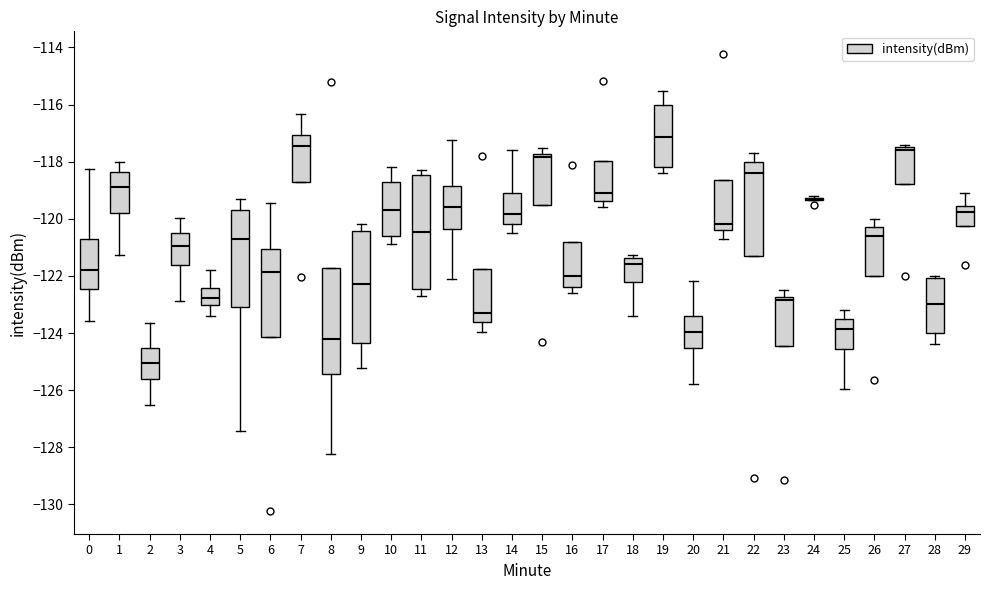

Reading left to right, read every box against the y-axis: the position of its median line, the range the box covers, and the ends of its whiskers. The values are not printed on the chart, so give them approximately, as read against the axis.

0: median -121.8, box -122.4 to -120.6, whiskers -123.6 to -118.2
1: median -118.8, box -119.8 to -118.4, whiskers -121.2 to -118.0
2: median -125.0, box -125.6 to -124.6, whiskers -126.6 to -123.6
3: median -121.0, box -121.6 to -120.6, whiskers -122.8 to -120.0
4: median -122.8, box -123.0 to -122.4, whiskers -123.4 to -121.8
5: median -120.8, box -123.0 to -119.6, whiskers -127.4 to -119.2
6: median -121.8, box -124.2 to -121.0, whiskers -124.2 to -119.4
7: median -117.4, box -118.8 to -117.0, whiskers -118.8 to -116.4
8: median -124.2, box -125.4 to -121.8, whiskers -128.2 to -121.8
9: median -122.2, box -124.4 to -120.4, whiskers -125.2 to -120.2
10: median -119.6, box -120.6 to -118.8, whiskers -120.8 to -118.2
11: median -120.4, box -122.4 to -118.4, whiskers -122.6 to -118.2
12: median -119.6, box -120.4 to -118.8, whiskers -122.0 to -117.2
13: median -123.2, box -123.6 to -121.8, whiskers -124.0 to -121.8
14: median -119.8, box -120.2 to -119.0, whiskers -120.4 to -117.6
15: median -117.8 (just below the box's upper edge), box -119.4 to -117.8, whiskers -119.4 to -117.6
16: median -122.0, box -122.4 to -120.8, whiskers -122.6 to -120.8
17: median -119.0, box -119.4 to -118.0, whiskers -119.6 to -118.0
18: median -121.6, box -122.2 to -121.4, whiskers -123.4 to -121.2
19: median -117.2, box -118.2 to -116.0, whiskers -118.4 to -115.6
20: median -124.0, box -124.6 to -123.4, whiskers -125.8 to -122.2
21: median -120.2, box -120.4 to -118.6, whiskers -120.6 to -118.6
22: median -118.4, box -121.2 to -118.0, whiskers -121.2 to -117.6
23: median -122.8 (just below the box's upper edge), box -124.4 to -122.8, whiskers -124.4 to -122.4
24: box collapsed to a line at -119.4, whiskers -119.4 to -119.2
25: median -123.8, box -124.6 to -123.4, whiskers -126.0 to -123.2
26: median -120.6, box -122.0 to -120.2, whiskers -122.0 to -120.0
27: median -117.6, box -118.8 to -117.4, whiskers -118.8 to -117.4 (just above the box's upper edge)
28: median -123.0, box -124.0 to -122.0, whiskers -124.4 to -122.0 (just above the box's upper edge)
29: median -119.8, box -120.2 to -119.6, whiskers -120.2 to -119.0